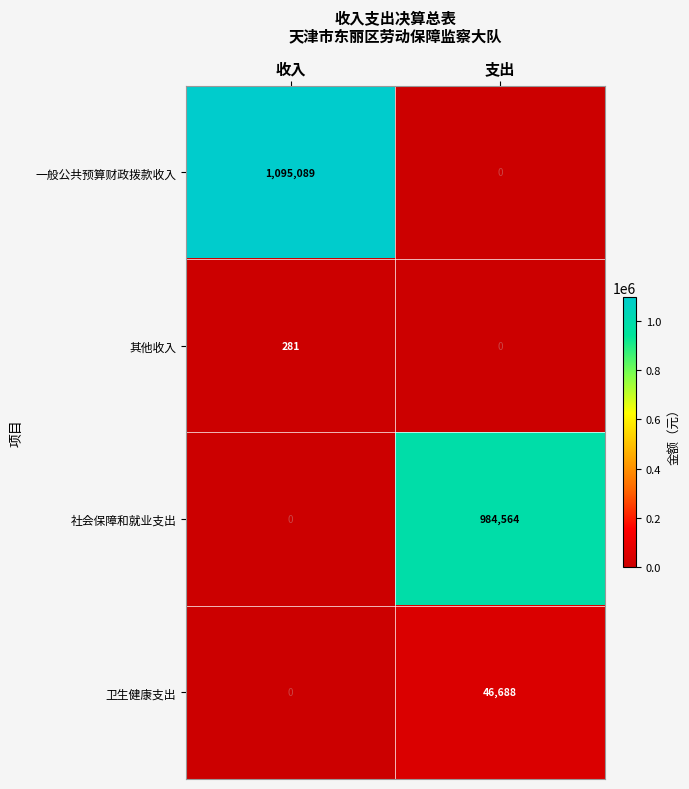

What is the sum of all 其他收入 values?

281